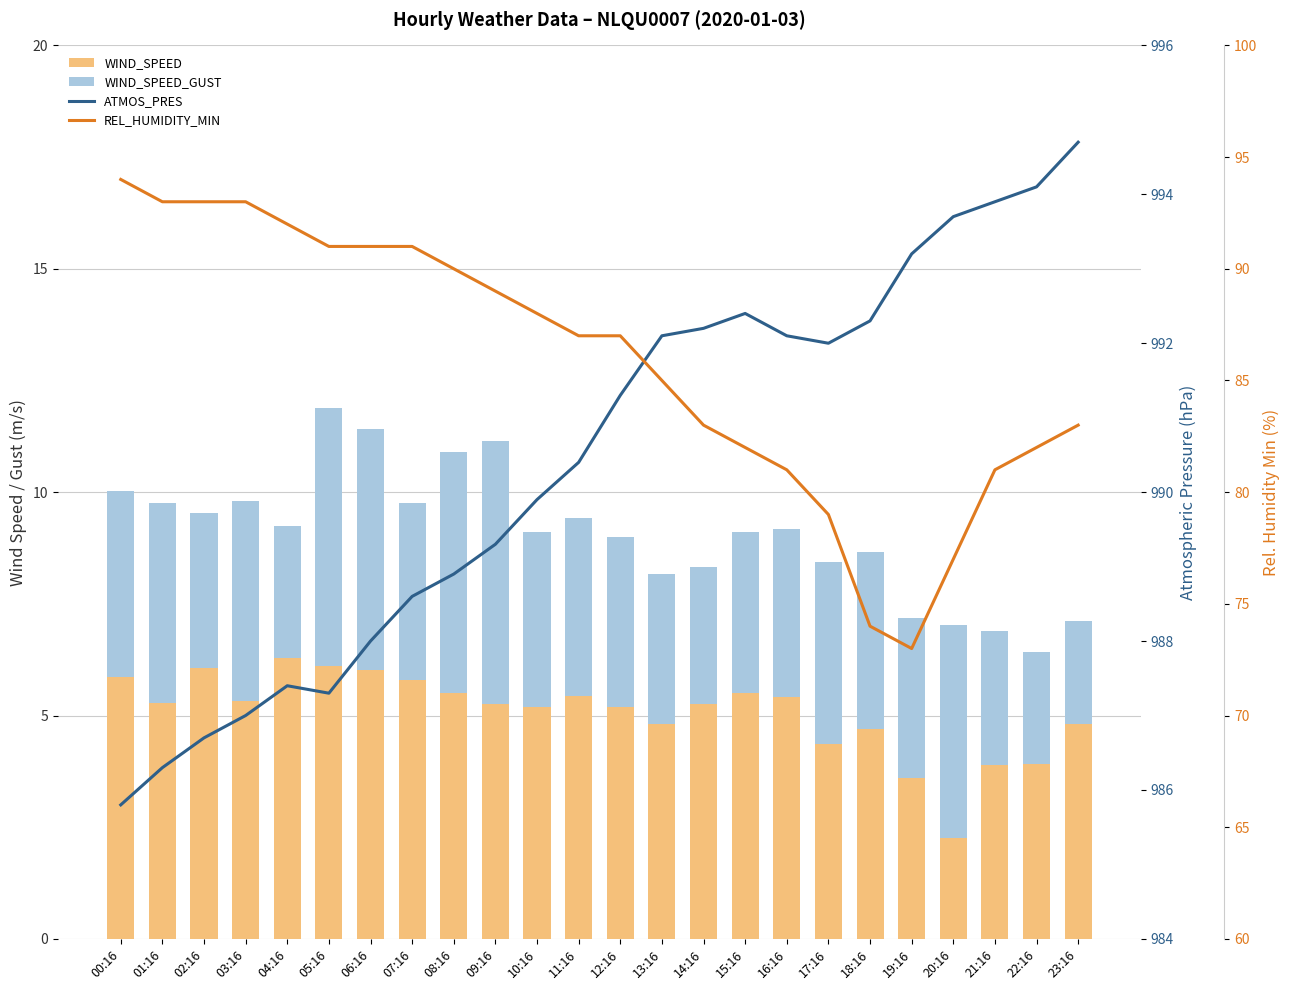

What is the total value across all series at 16:16?

1082.3